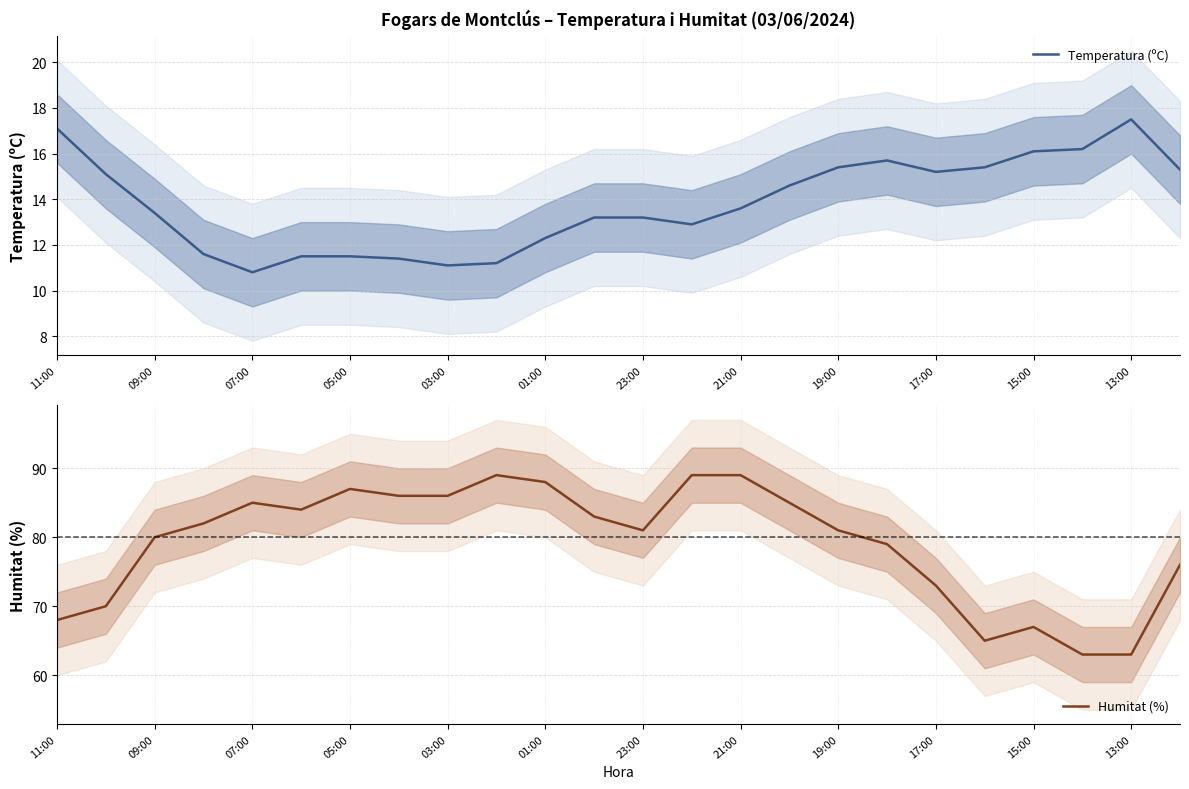

True or false: Humitat (%) has a value of 81 at 23:00.

True